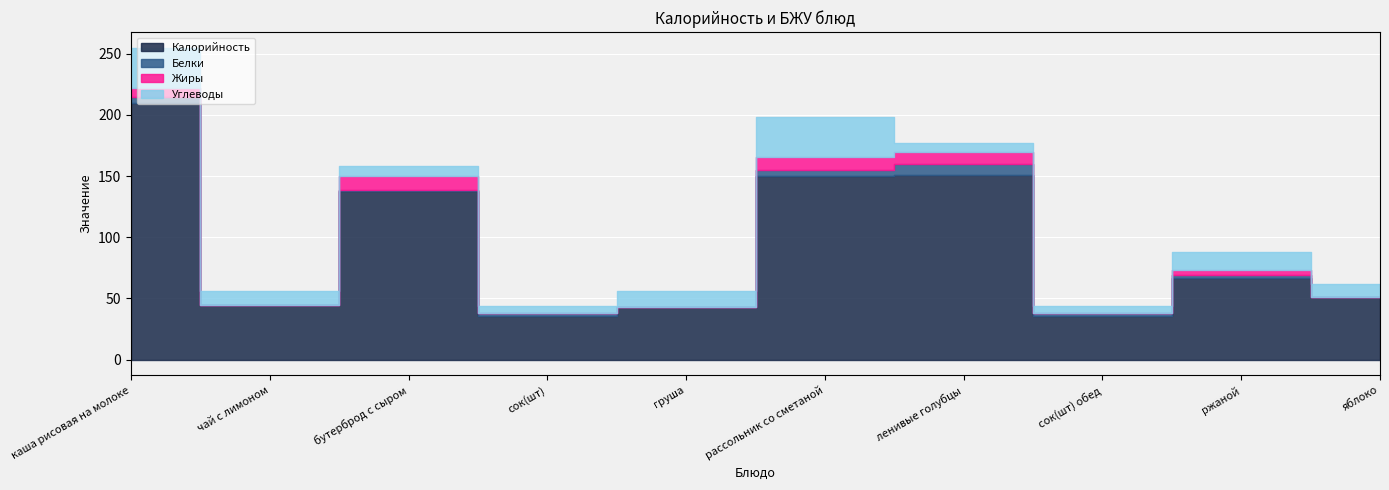

The value of Калорийность at чай с лимоном is 45. True or false?

True